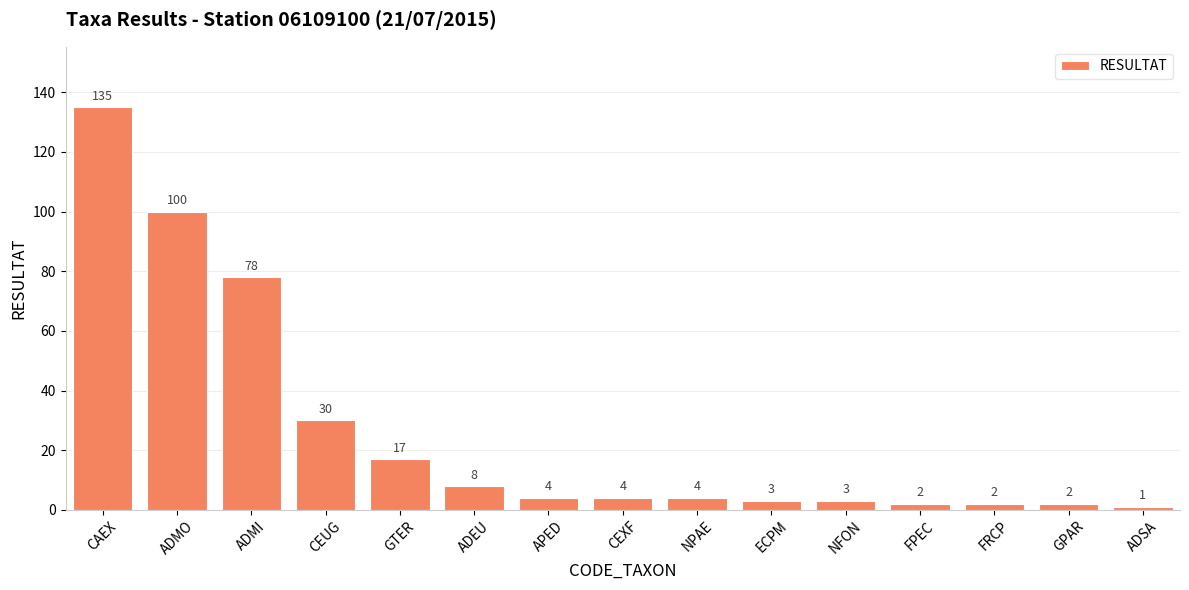

At which label does the data first exceed 4?

CAEX